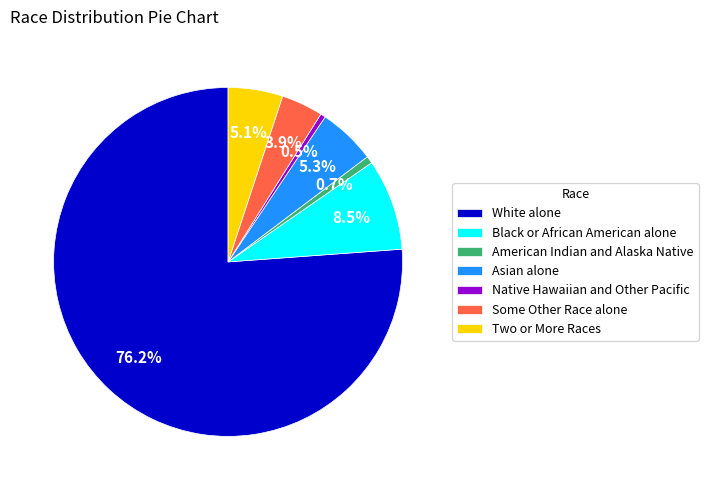

Is it true that Asian alone is 19% of the pie?

False